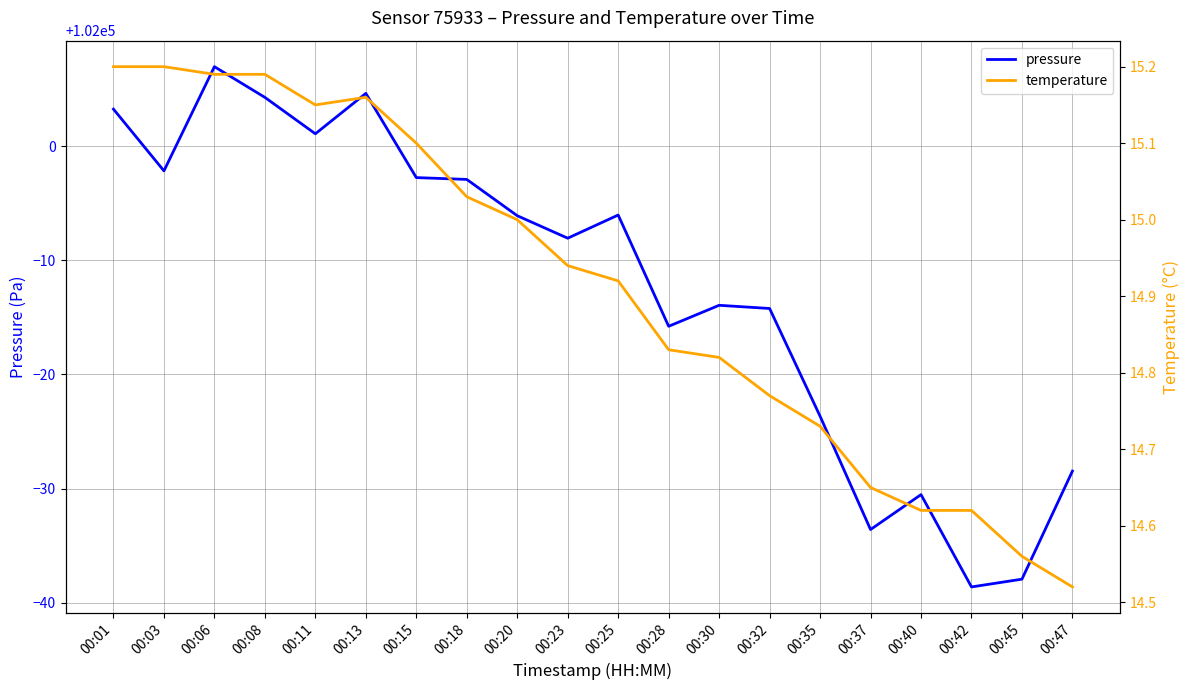

The value of temperature at 00:35 is 6.9. True or false?

False